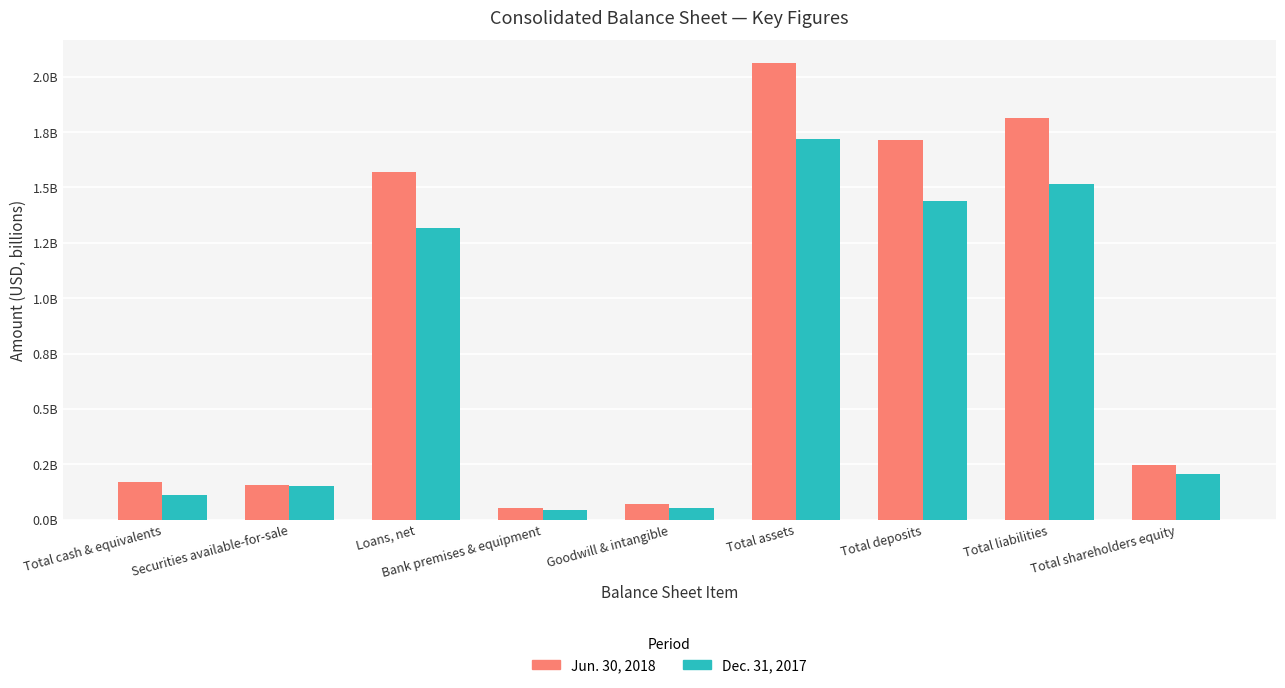

What are all the series names shown in the legend?

Jun. 30, 2018, Dec. 31, 2017